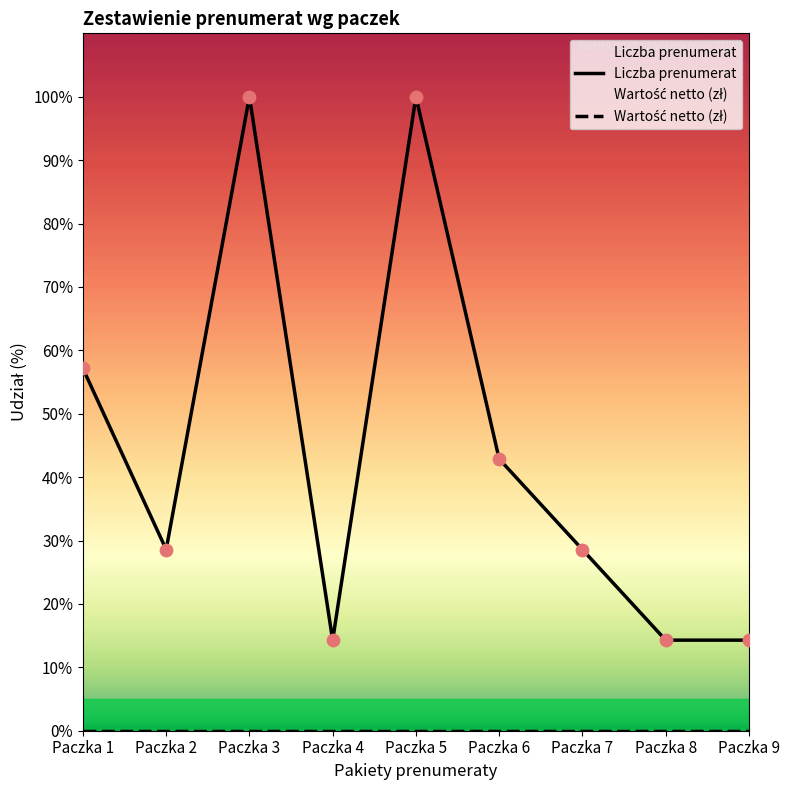

What is the change in value from Paczka 3 to Paczka 4?

-85.7